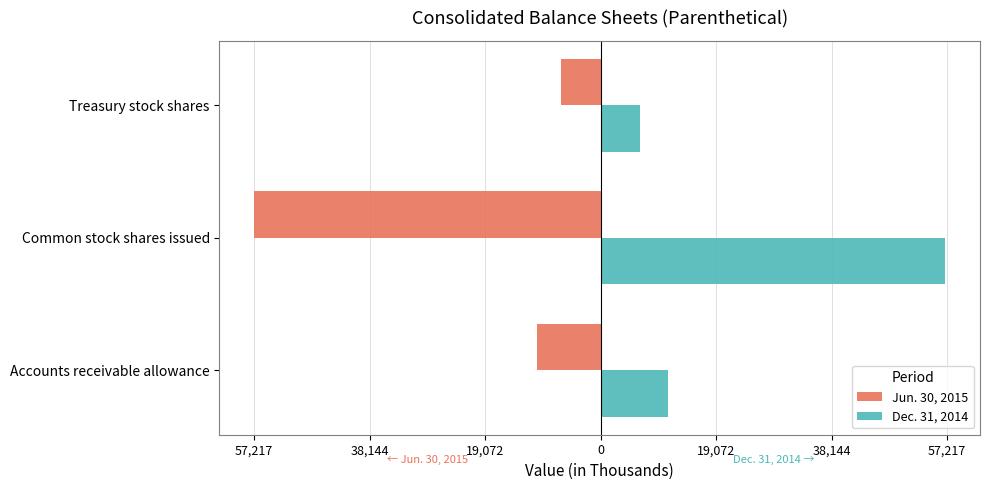

What are all the series names shown in the legend?

Jun. 30, 2015, Dec. 31, 2014